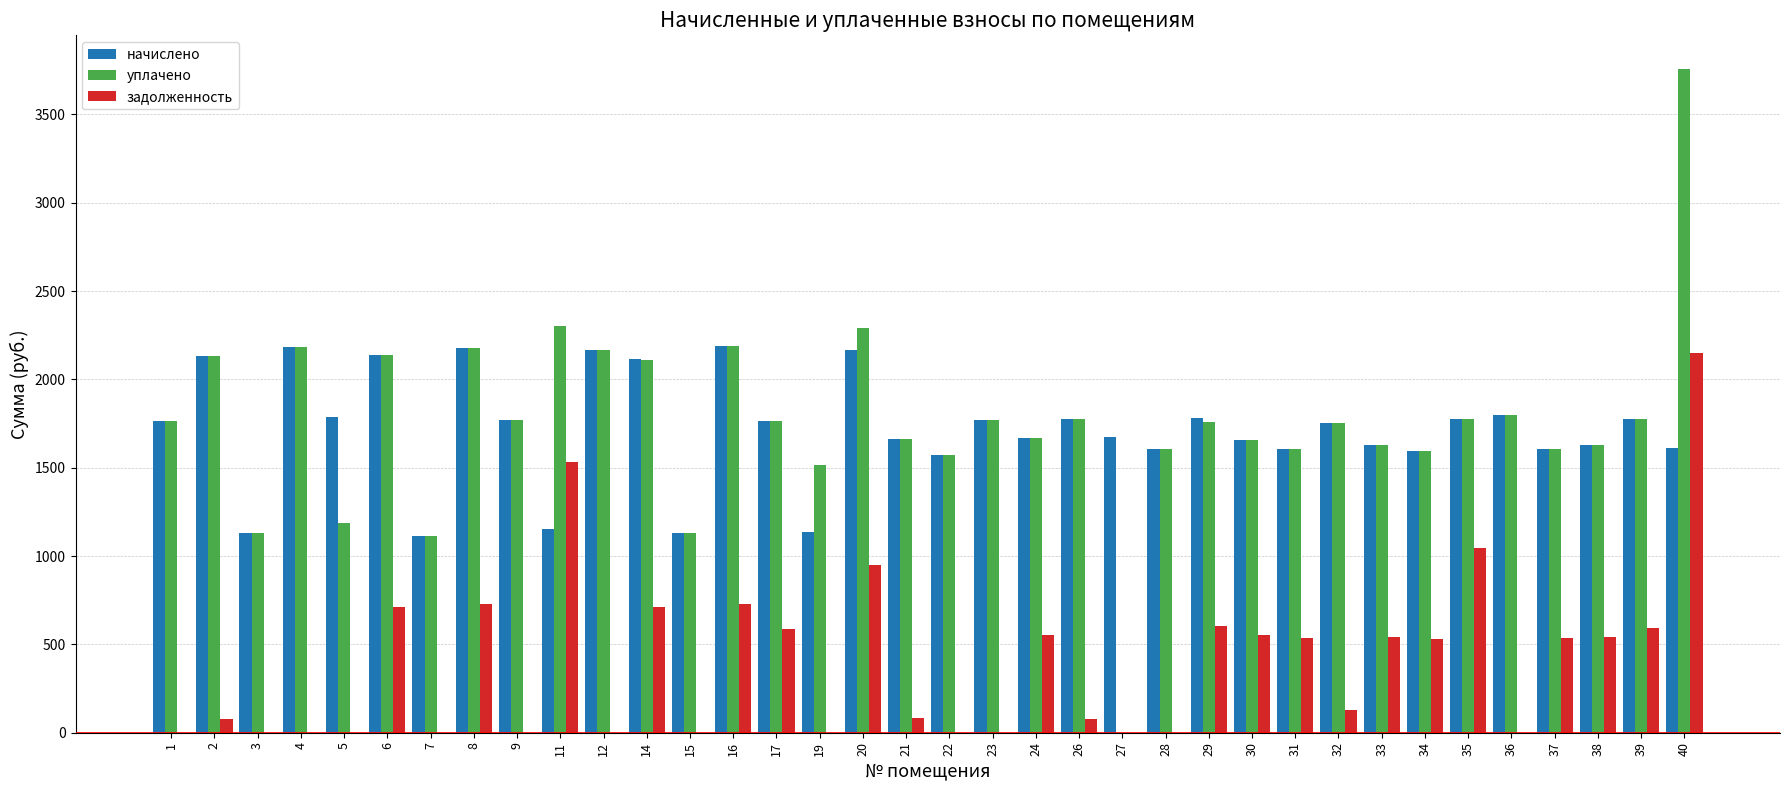

Count the number of data series in this chart.

3